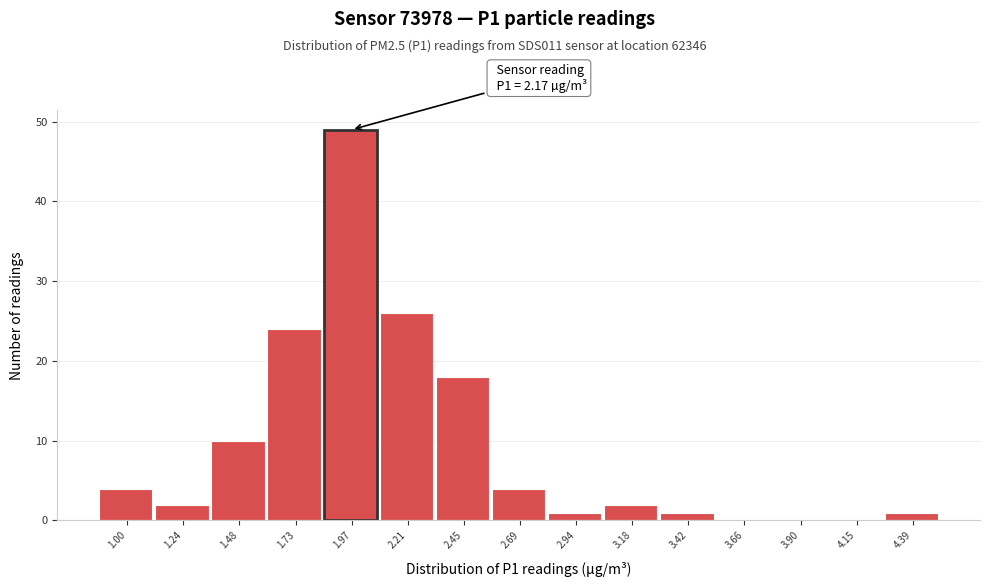

Reading left to right, what are all the values shown in this chart?

1.00=4	1.24=2	1.48=10	1.73=24	1.97=49	2.21=26	2.45=18	2.69=4	2.94=1	3.18=2	3.42=1	3.66=0	3.90=0	4.15=0	4.39=1